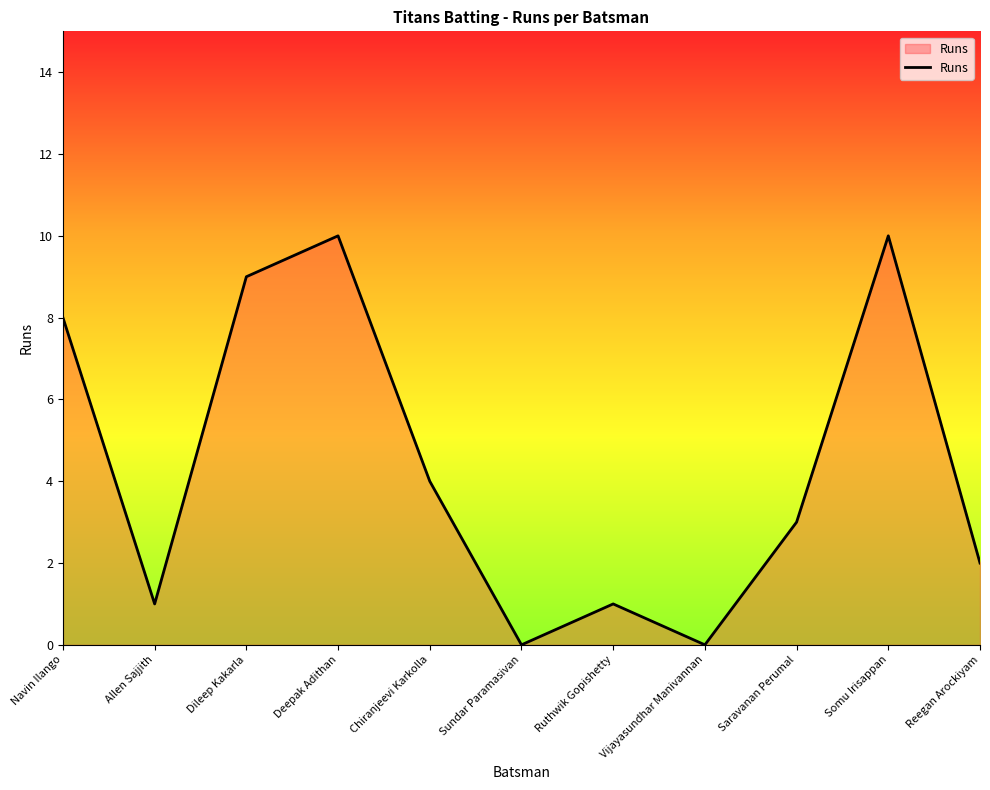

What is the maximum value shown in the chart?

10